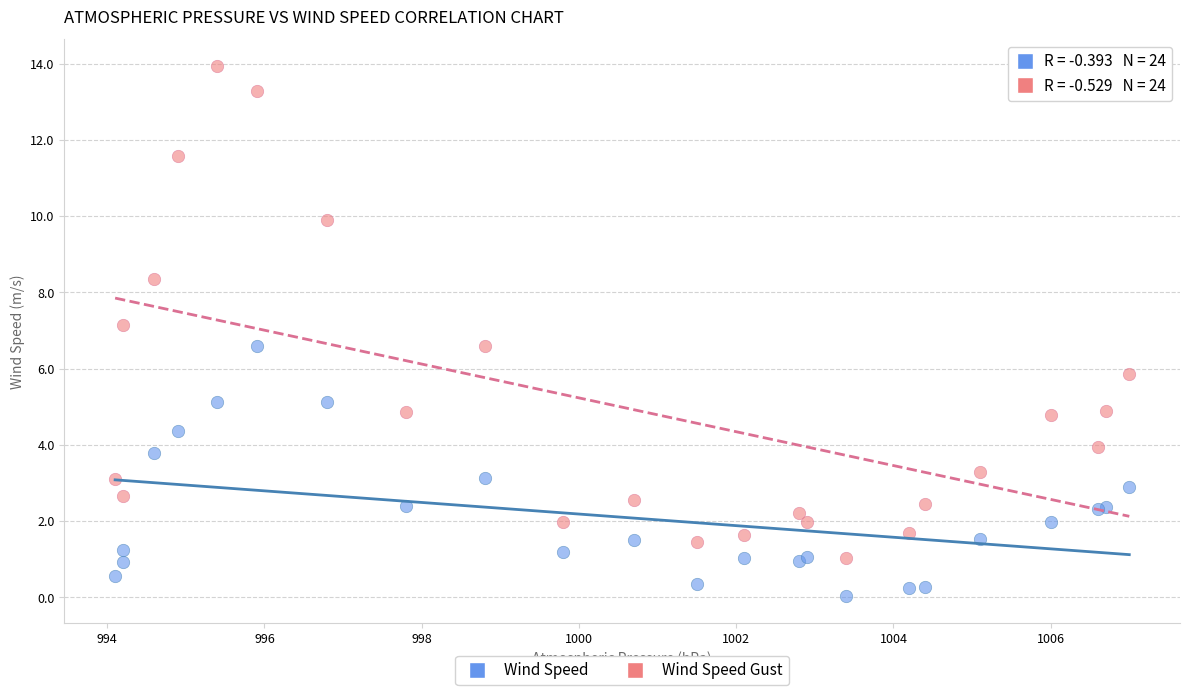

Which series contains the highest Y value?

Wind Speed Gust